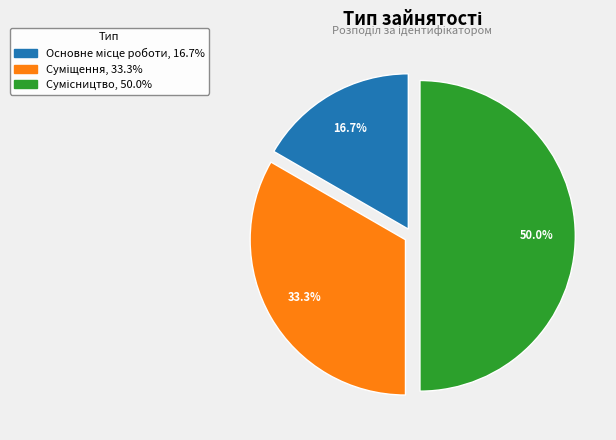

Count the number of slices in the pie.

3